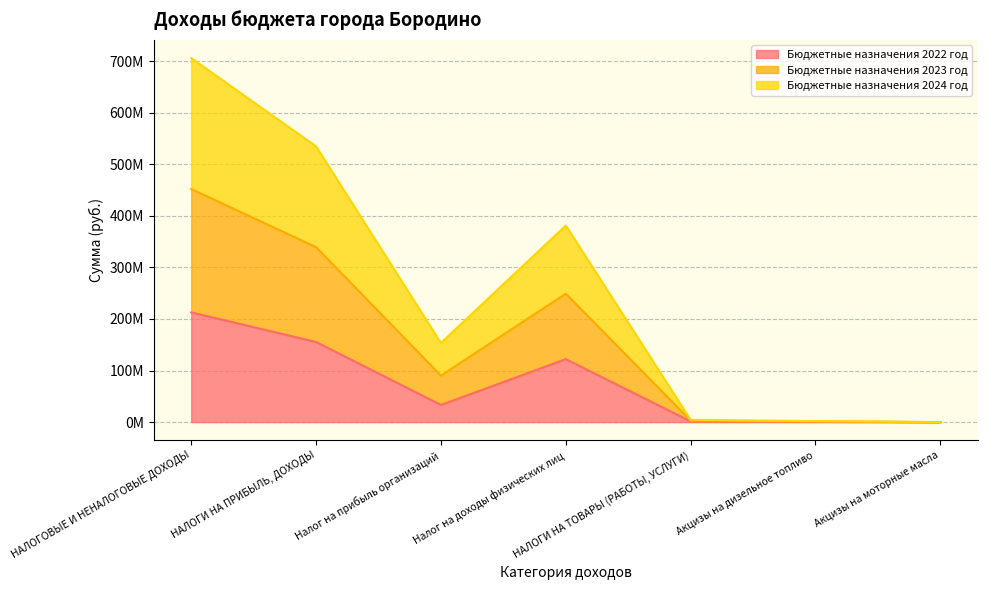

What is the value of the Бюджетные назначения 2022 год point at the 4th from the left?

122089818.3